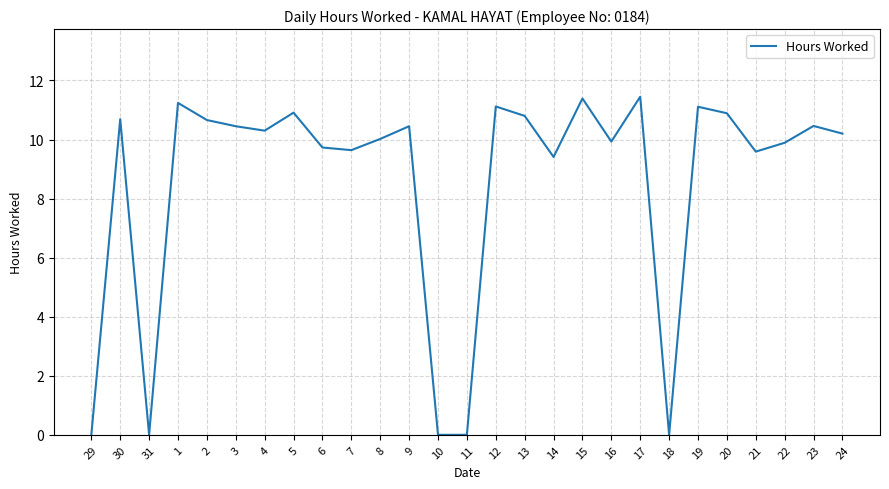

What is the sum of all values?

230.3